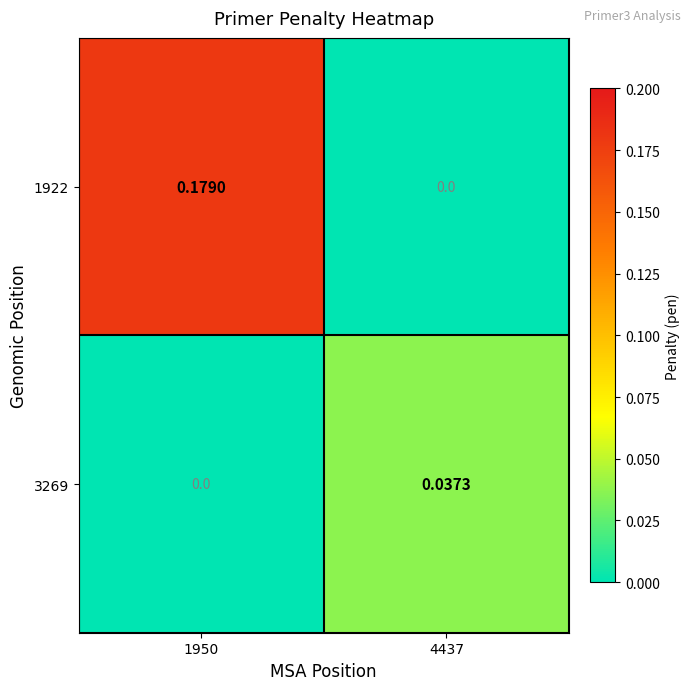

Is the value of 1922 at 1950 greater than the value of 3269 at 4437?

Yes